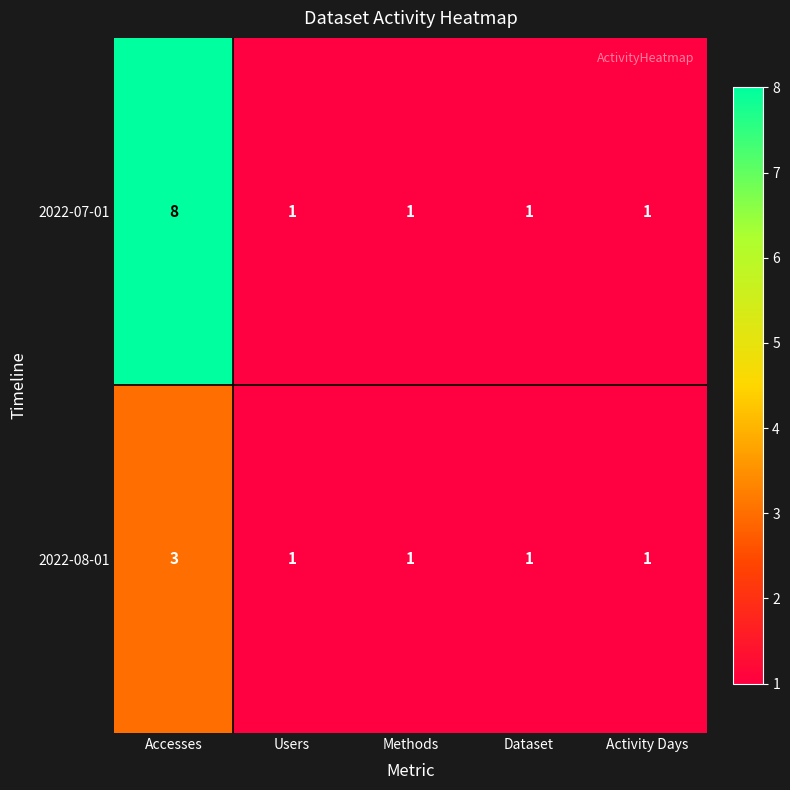

What is the sum of all 2022-08-01 values?

7